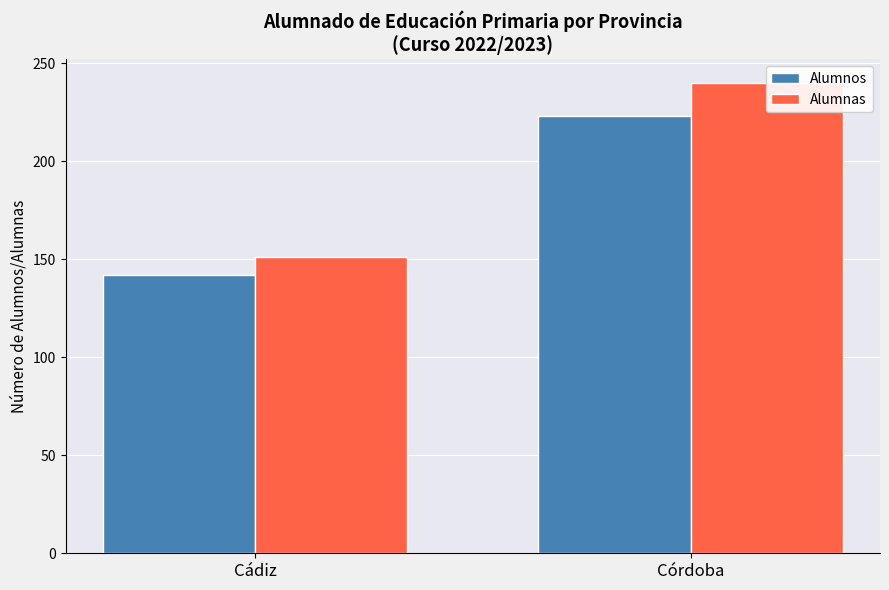

What is the difference between the Alumnas values at Cádiz and Córdoba?

89